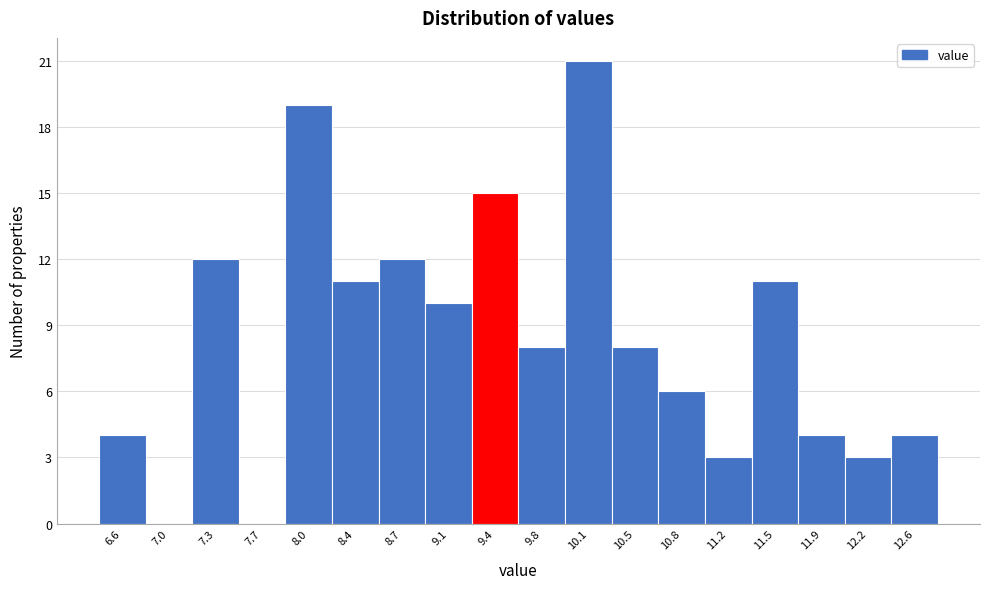

Over which range of the x-axis is the bar tallest?

9.95 to 10.30